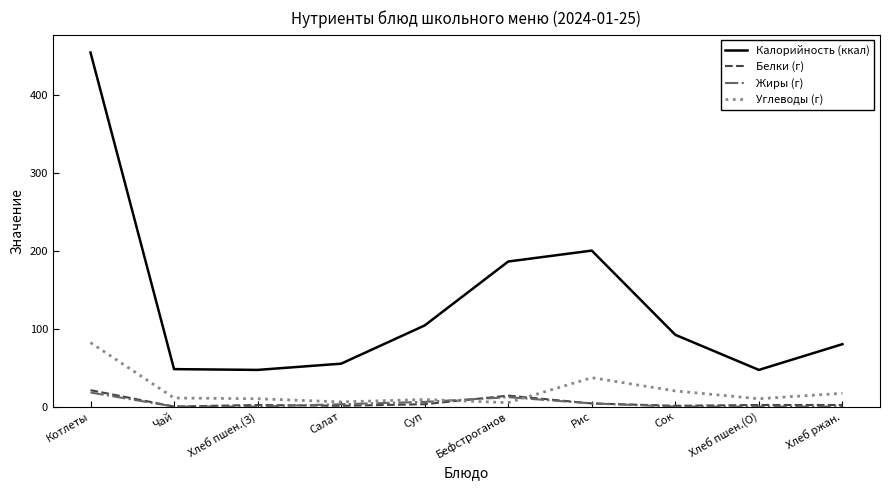

Is it true that Белки (г) equals 21 at Котлеты?

True